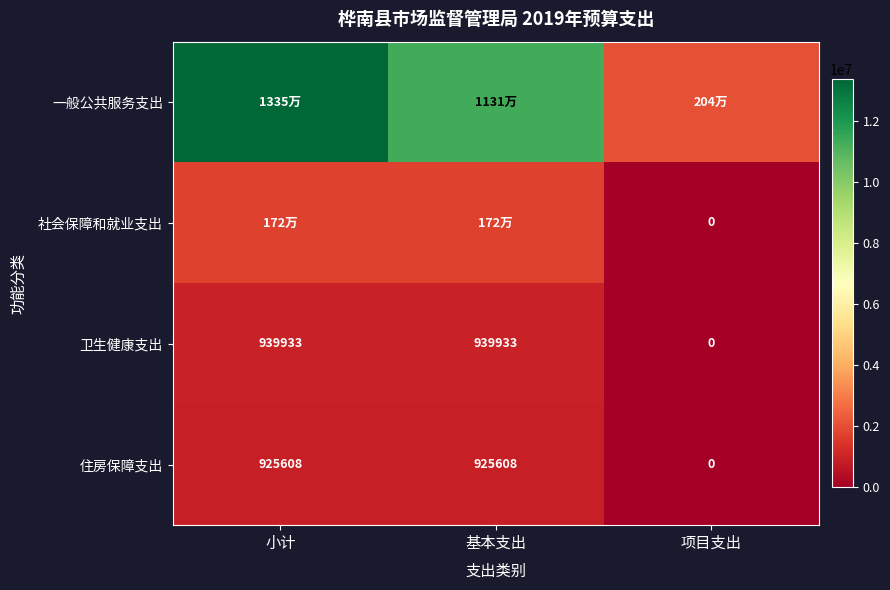

How many 卫生健康支出 values are between 0 and 939933?

3